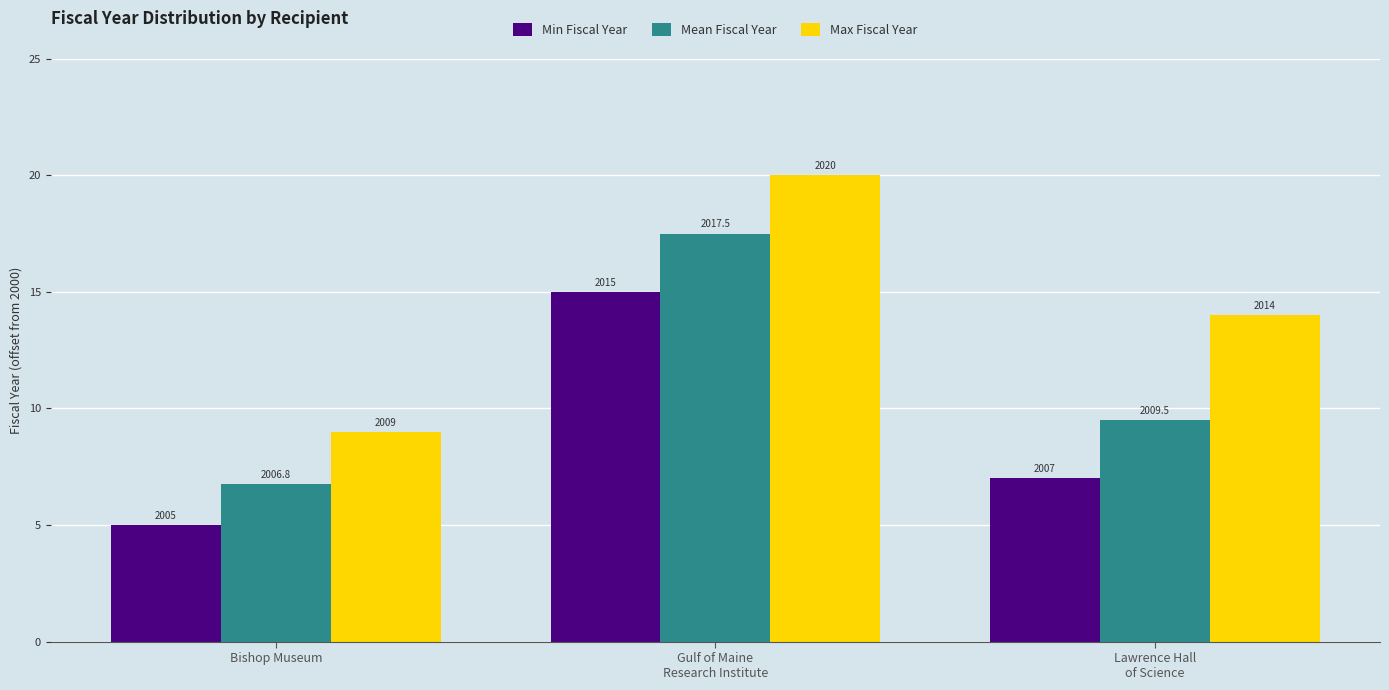

How many groups of bars are there?

3